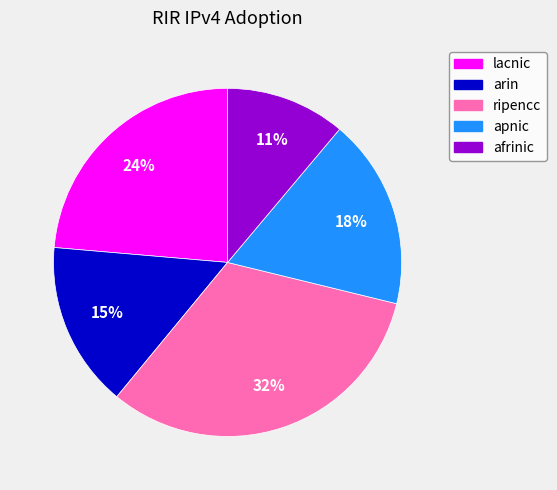

Rank the categories by value from lowest to highest.

afrinic, arin, apnic, lacnic, ripencc